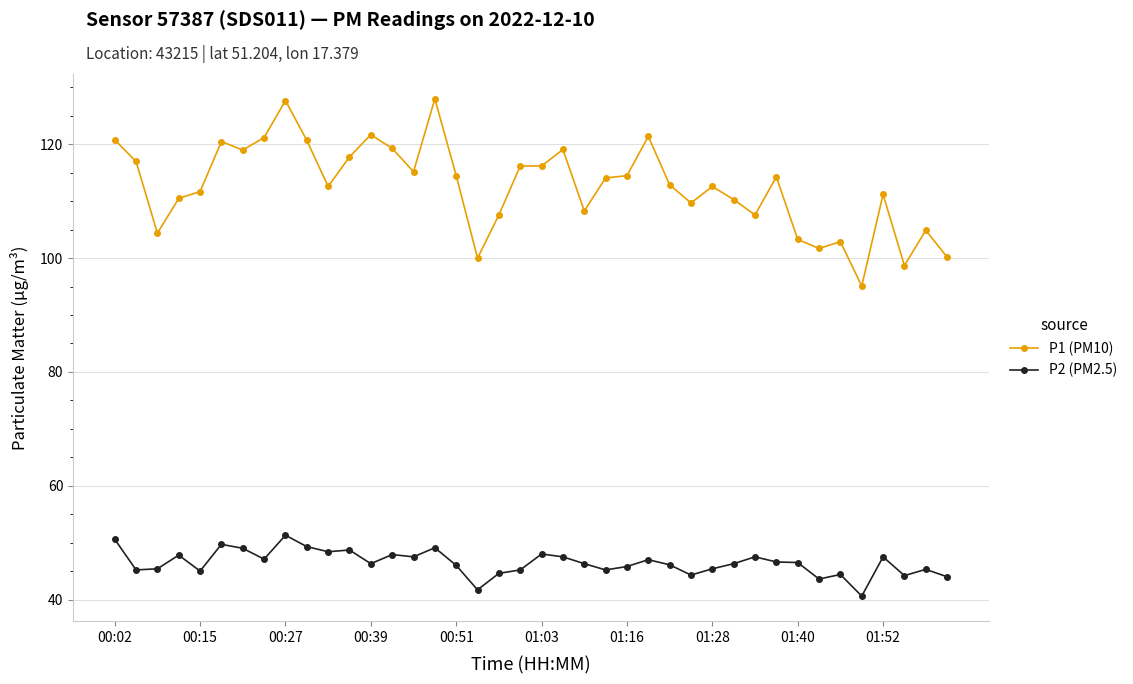

What is the value of the P2 (PM2.5) point at the 28th from the left?

44.3